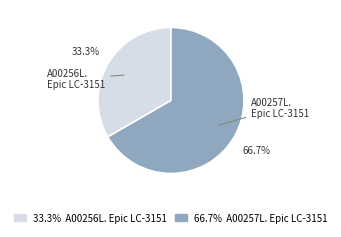

How many segments does this pie chart have?

2